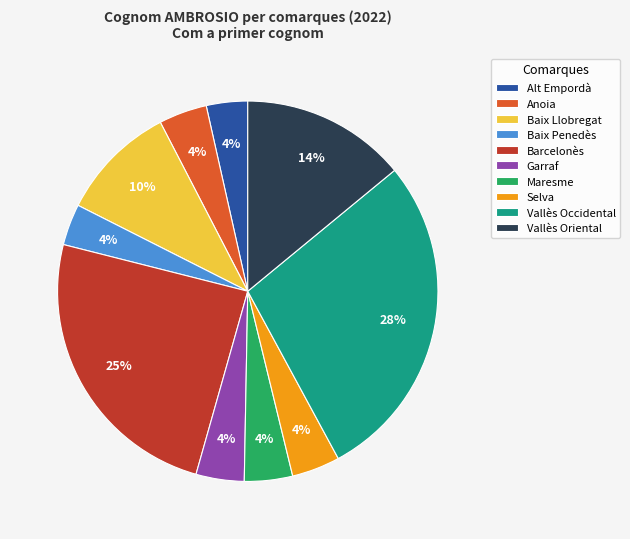

Count the number of slices in the pie.

10